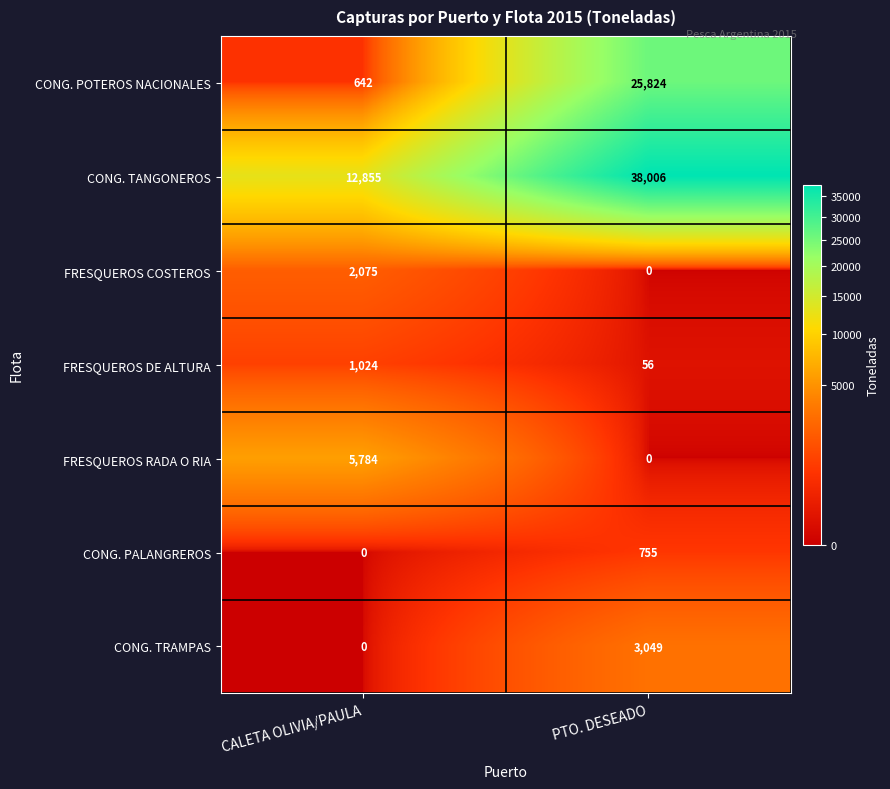

Which series changed the most between CALETA OLIVIA/PAULA and PTO. DESEADO?

CONG. POTEROS NACIONALES